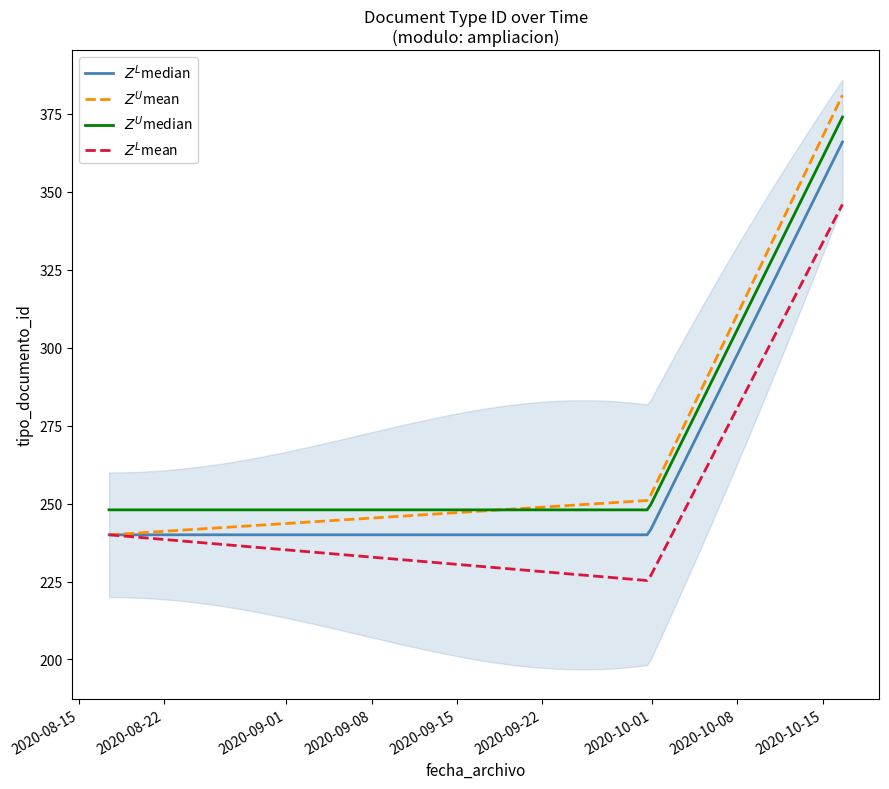

Reading left to right, extract all data points from this chart.

240	240	240	240	366